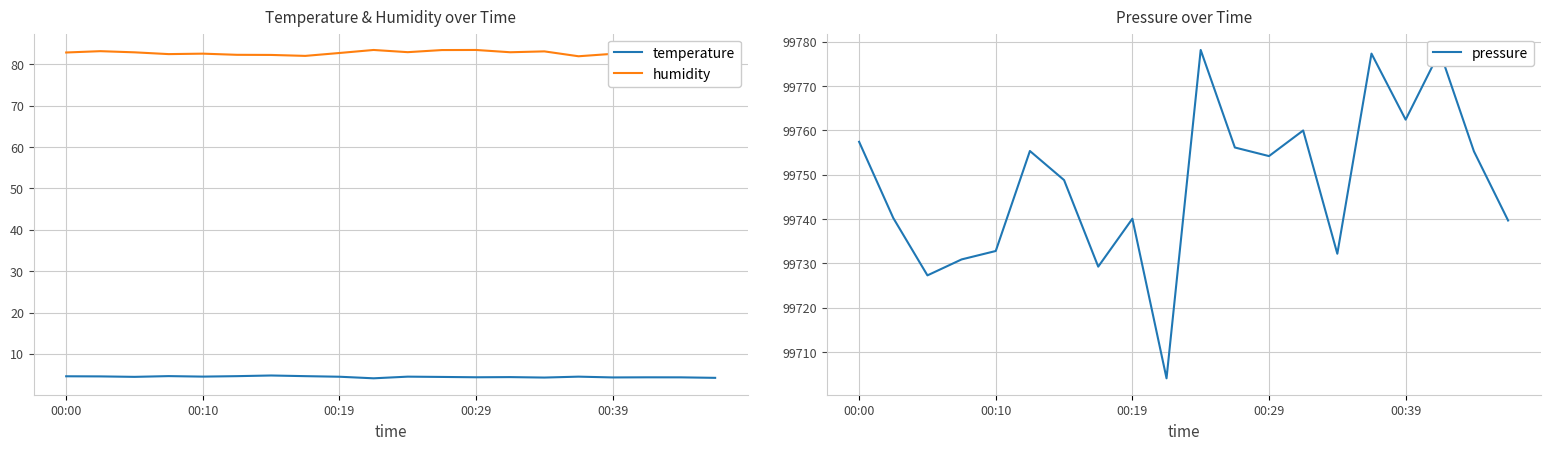

What is the average value of the humidity series?

82.7